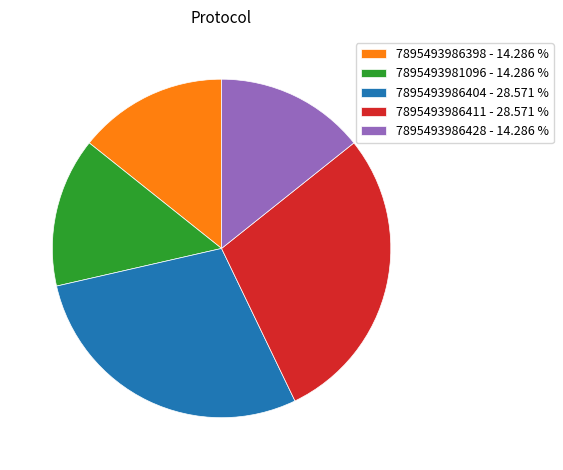

Is the sum of 7895493981096 - 14.286 % and 7895493986404 - 28.571 % greater than half?

No